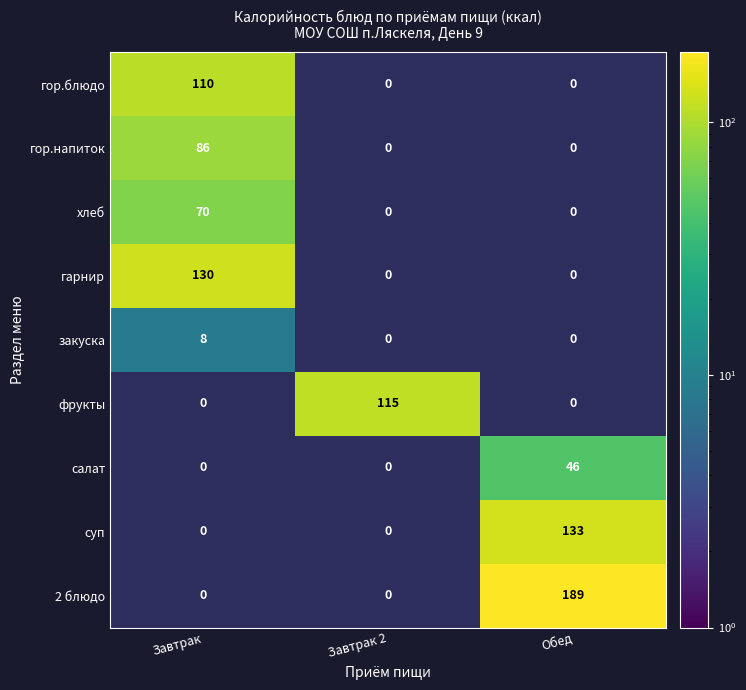

The value of суп at Обед is 34. True or false?

False